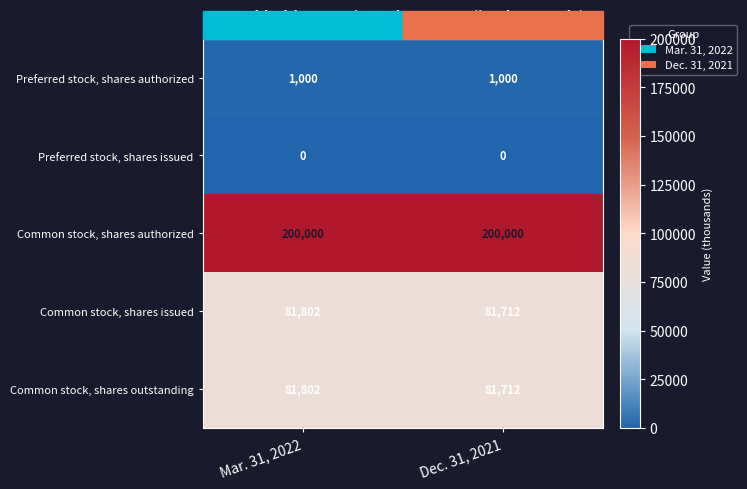

What is the total value across all series at Mar. 31, 2022?

364604